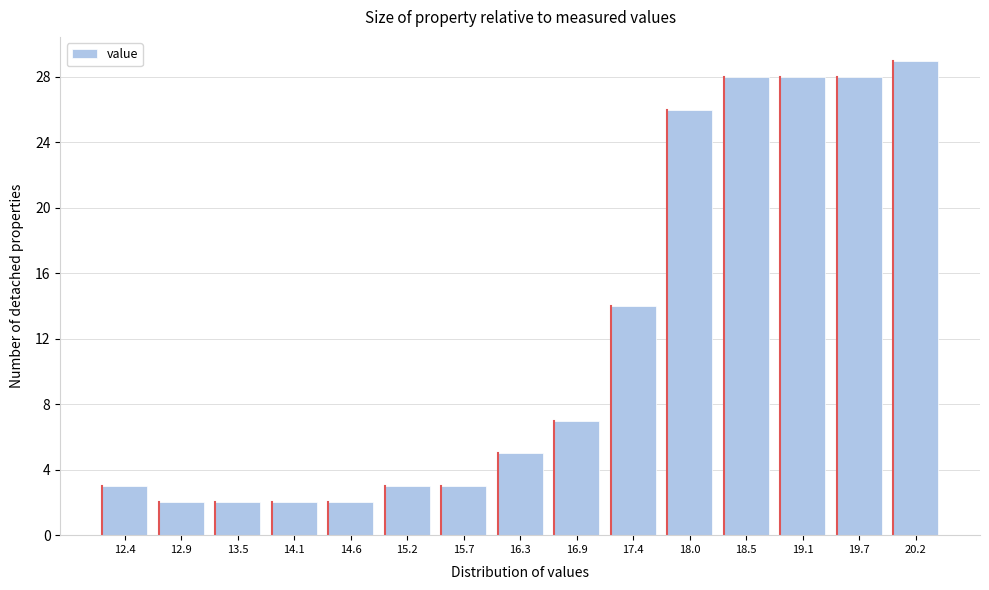

Reading left to right, what are all the values shown in this chart?

3	2	2	2	2	3	3	5	7	14	26	28	28	28	29